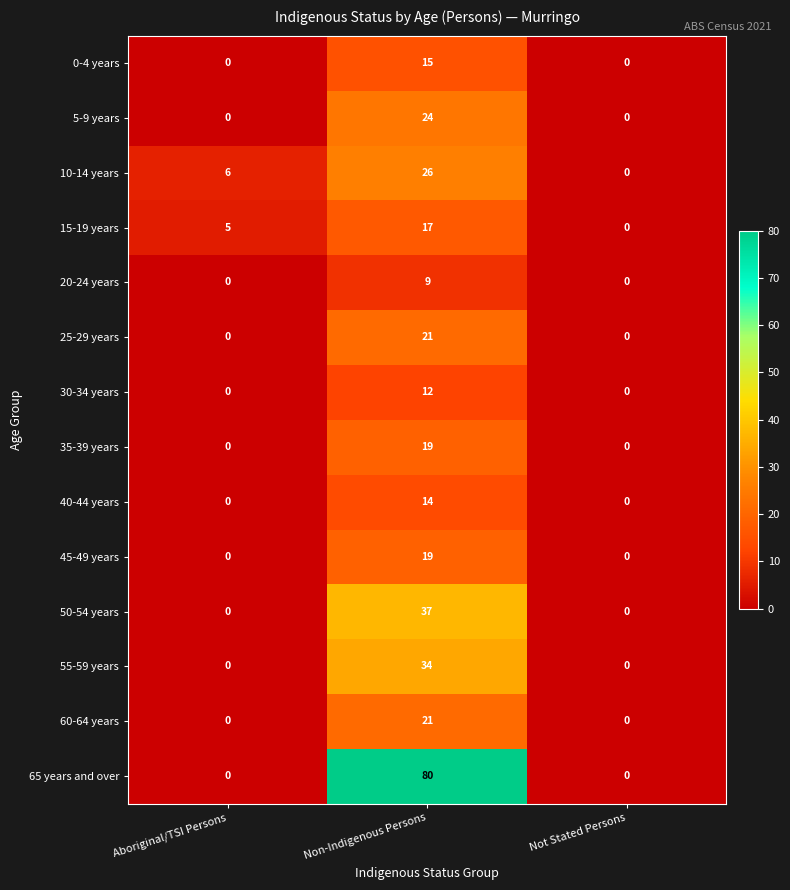

Which series has the largest total across all categories?

65 years and over